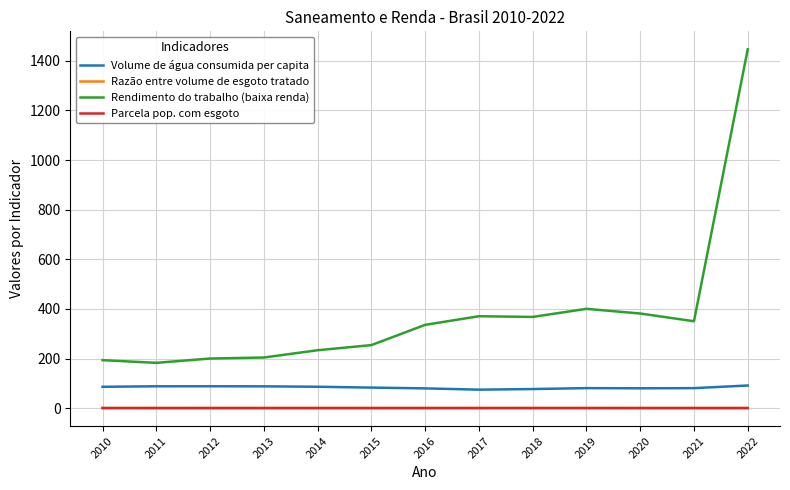

Which series has the widest spread of values?

Rendimento do trabalho (baixa renda)